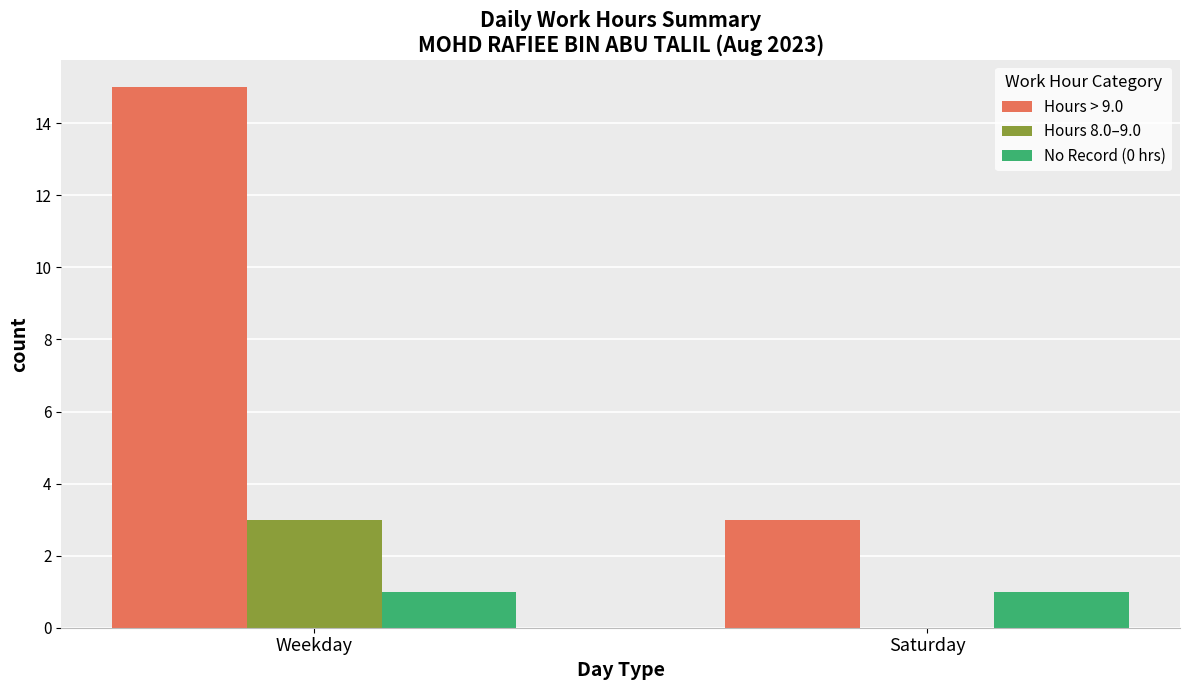

Reading left to right, extract all data points from this chart.

Hours > 9.0: 15	3
Hours 8.0–9.0: 3	0
No Record (0 hrs): 1	1